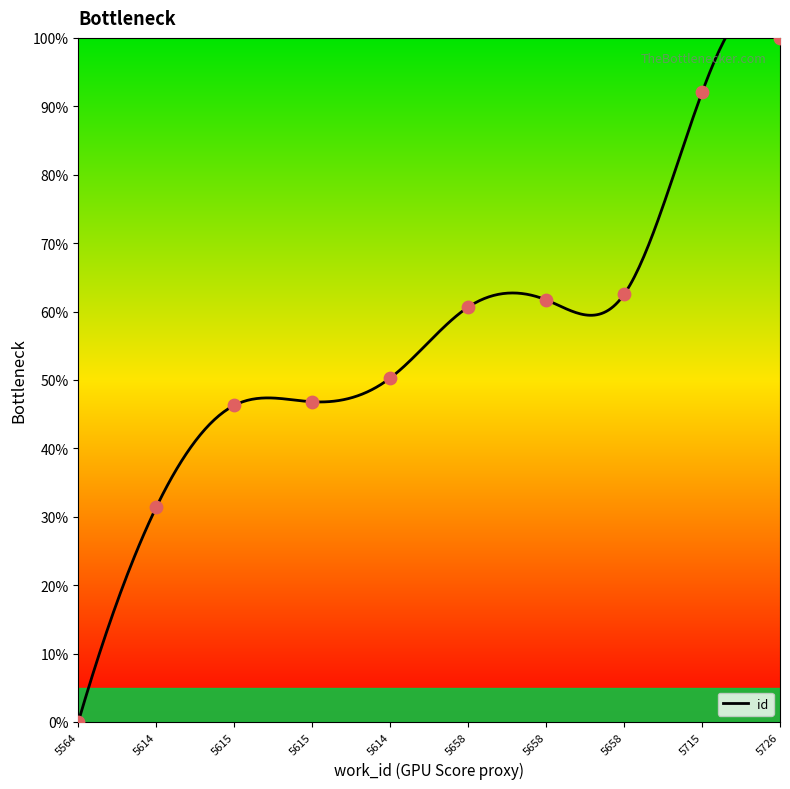

What is the ratio of the value at 5615 to the value at 5614?

1.5